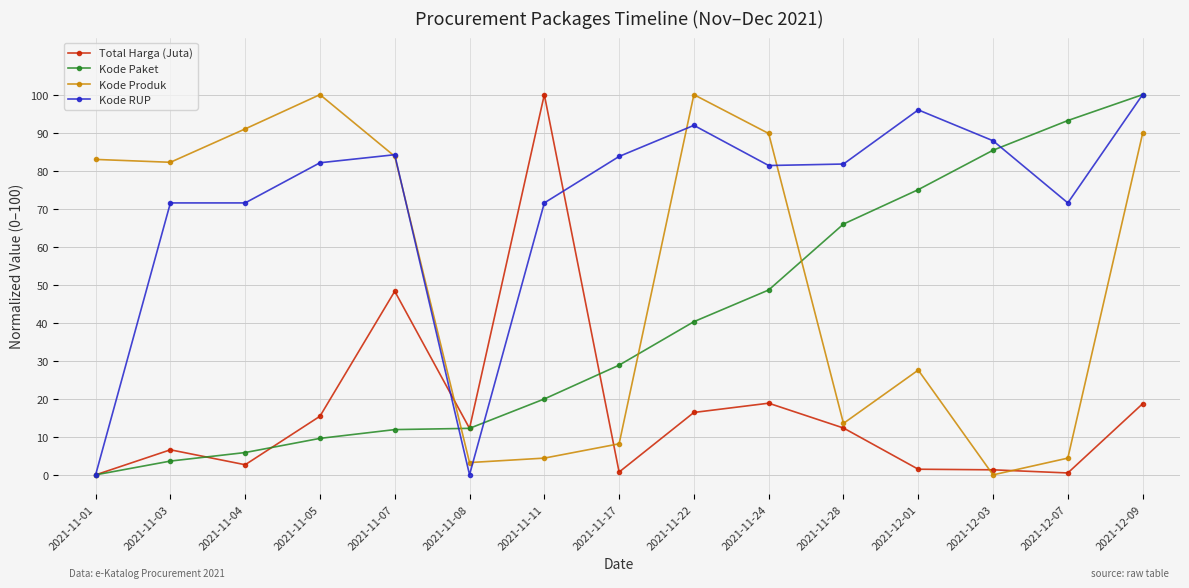

What is the difference between the Kode Paket values at 2021-11-28 and 2021-11-03?

62.3